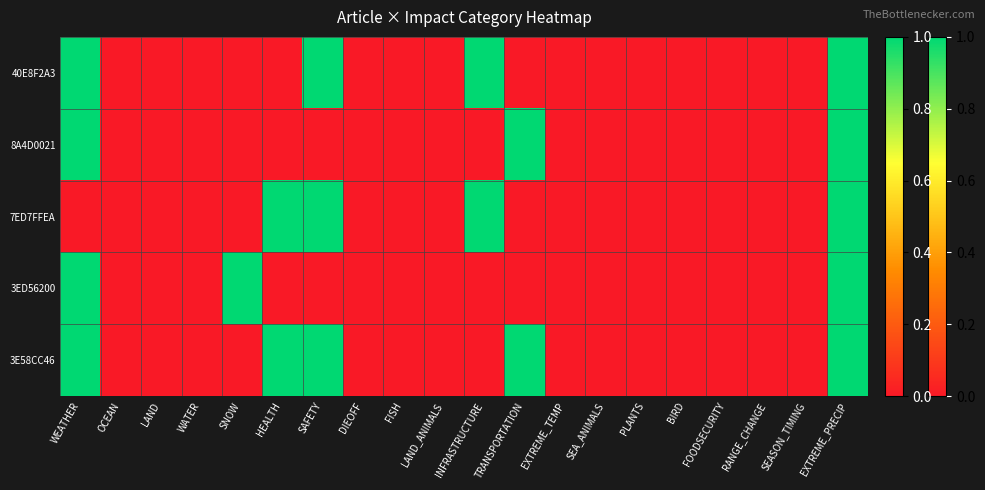

At PLANTS, list the series in order from smallest to largest.

40E8F2A3, 8A4D0021, 7ED7FFEA, 3ED56200, 3E58CC46